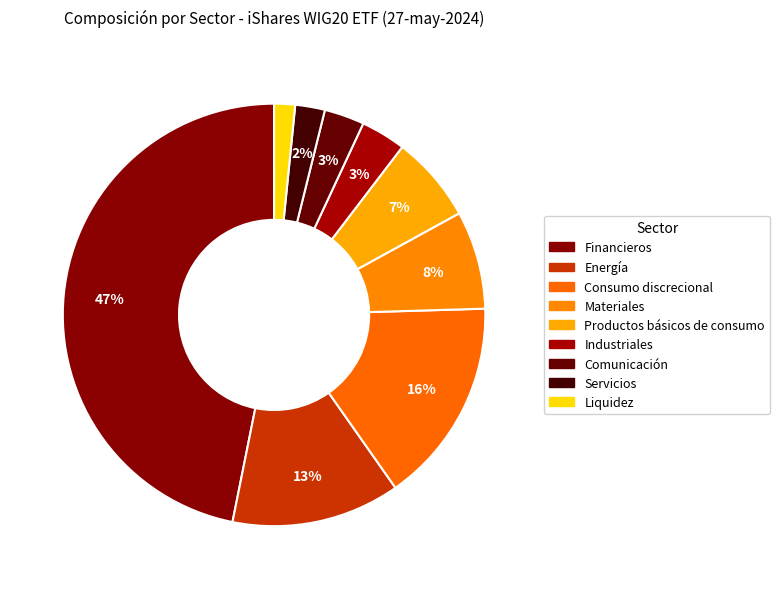

Is there a majority slice in this chart?

No